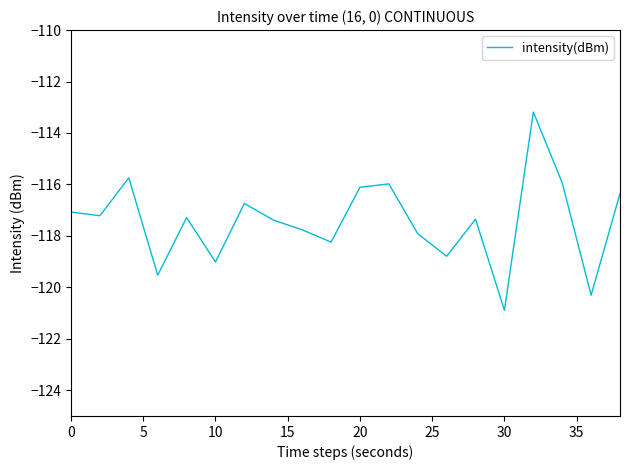

What is the difference between the maximum and minimum values?

7.7